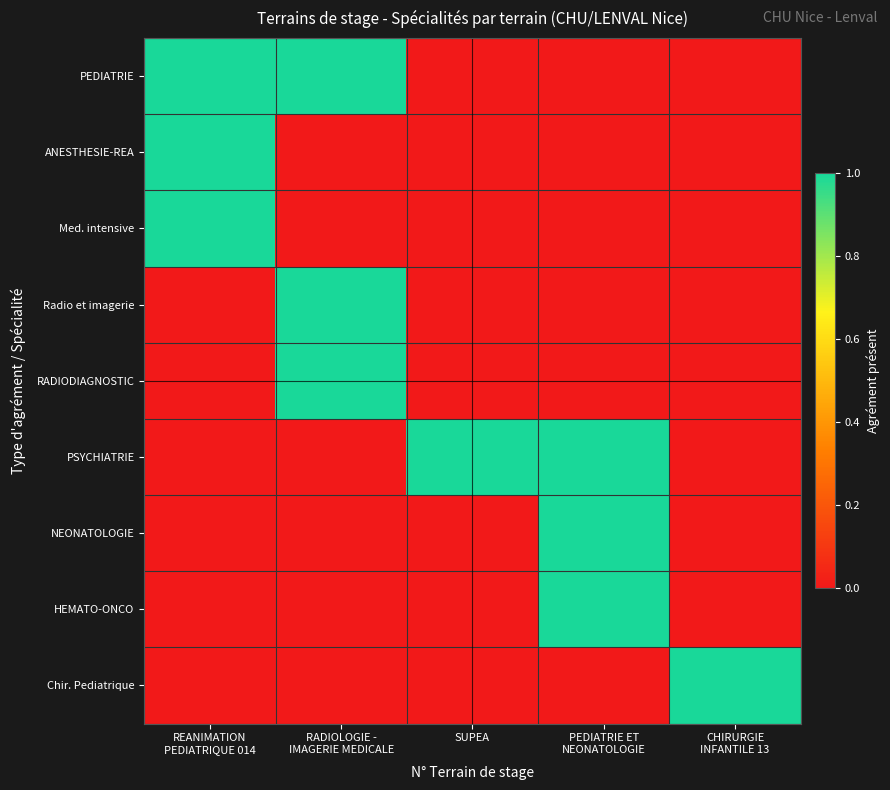

Which series has the largest total across all categories?

PEDIATRIE